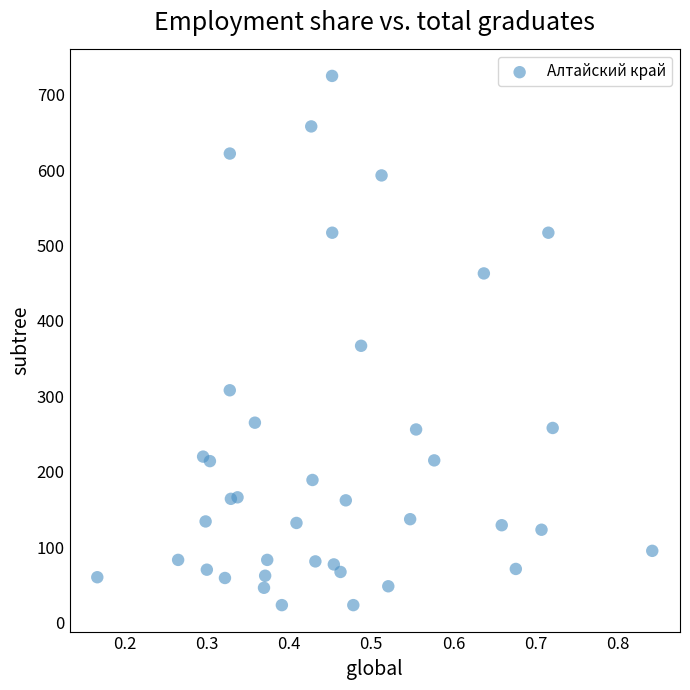

Count the number of points in this scatter plot.

39